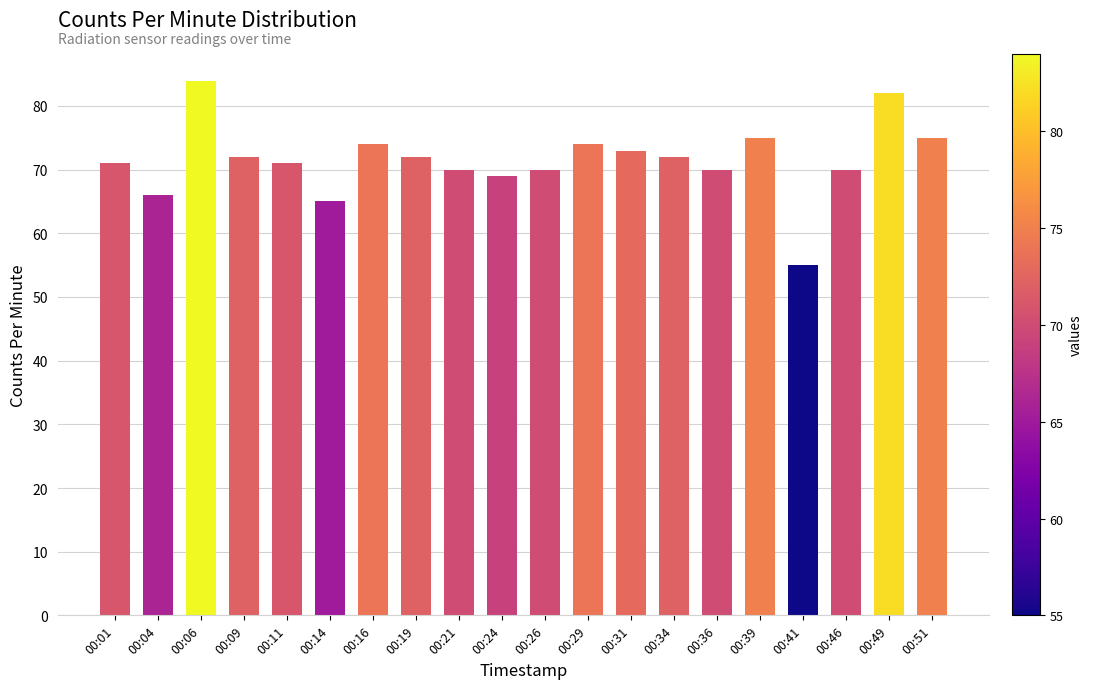

What is the value of the 13th bar from the left?

73